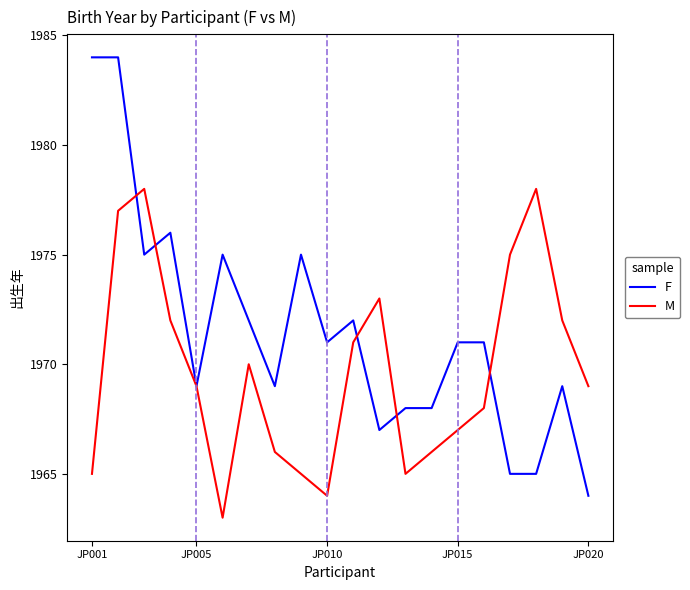

List the series in order of their peak value, lowest first.

M, F